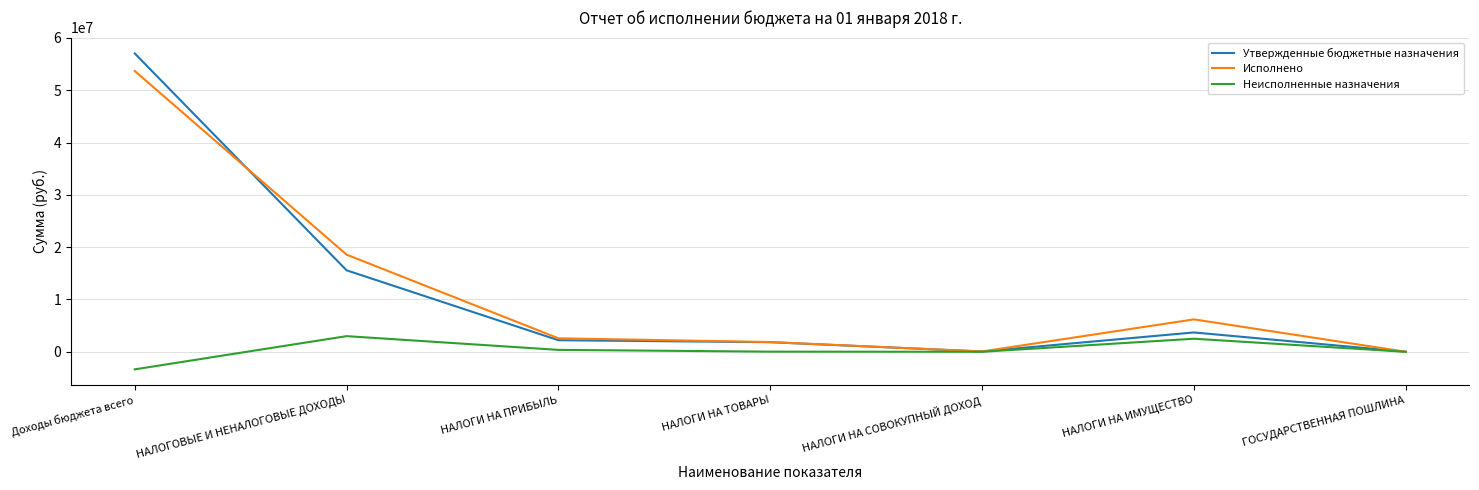

How many lines are shown in the chart?

3